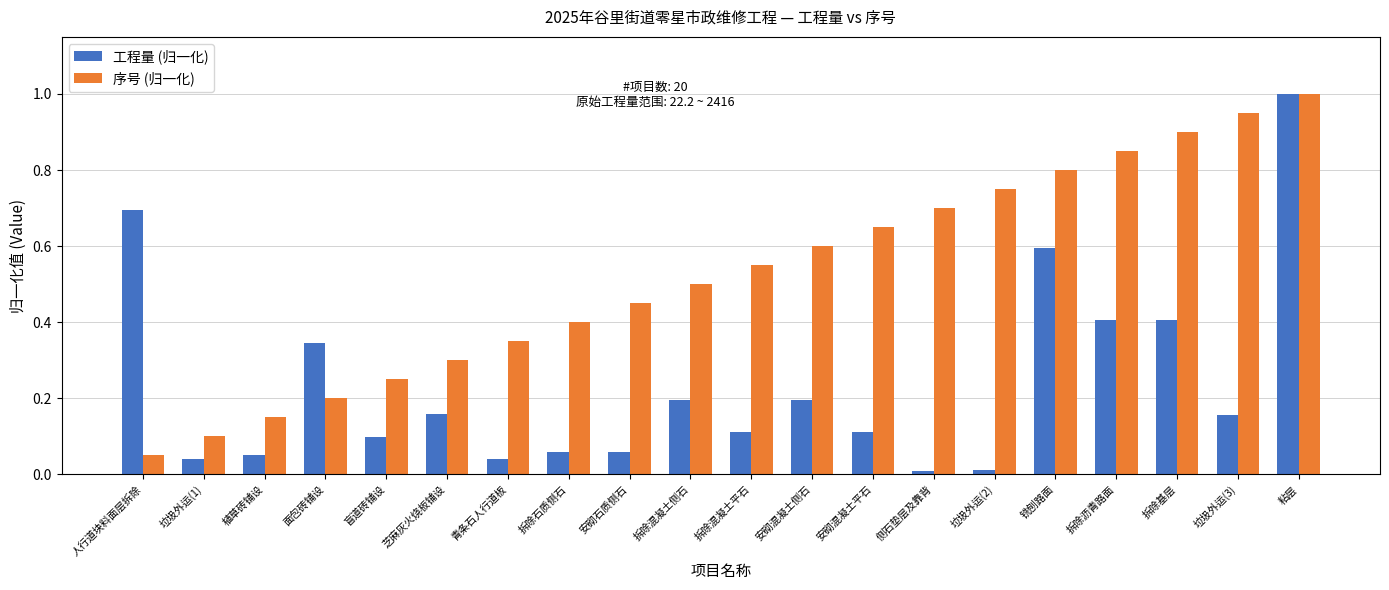

True or false: 序号 (归一化) has a value of 0.1 at 植草砖铺设.

True